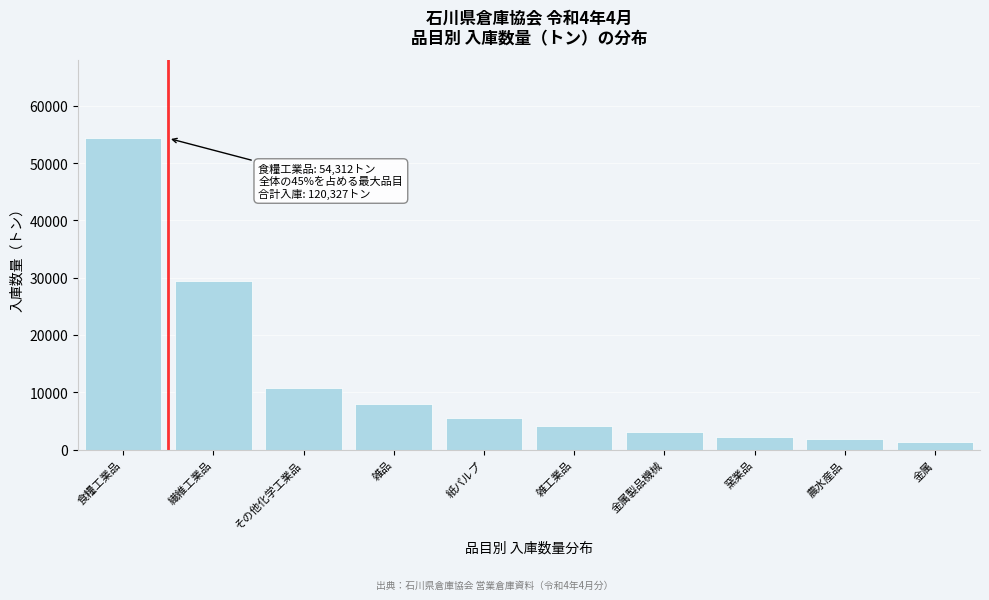

Reading right to left, transcribe all the data shown in this chart.

1284	1814	2155	3119	4152	5506	7971	10676	29338	54312